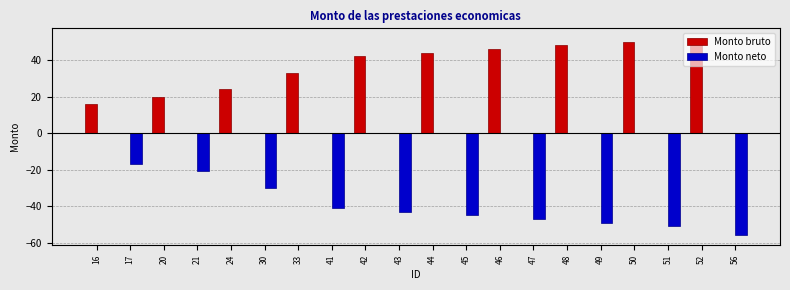

Where is Monto neto nearest to the value -28?

30